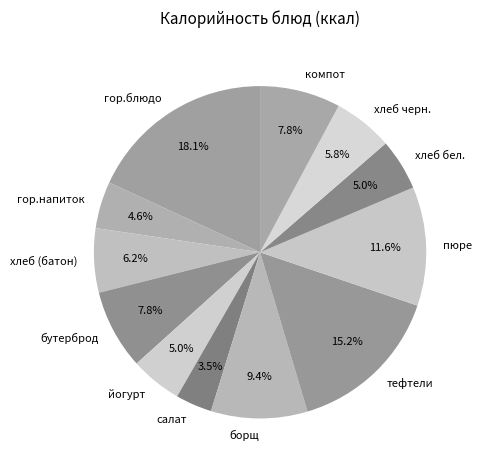

To the nearest percent, what is the combined percentage of борщ and хлеб бел.?

14%